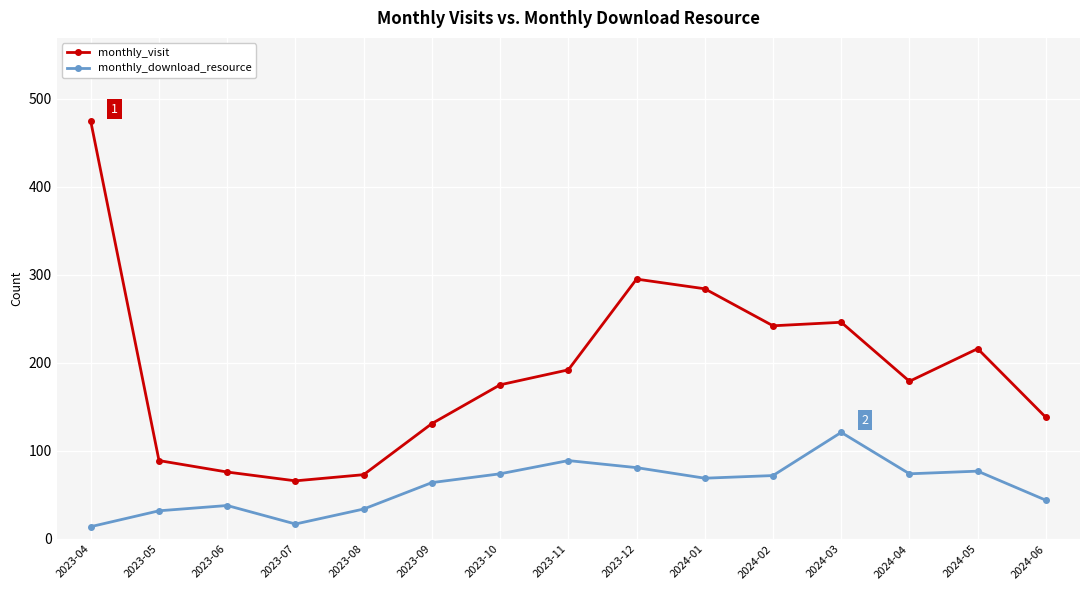

True or false: monthly_download_resource has more than 1 points higher than both neighbors.

True